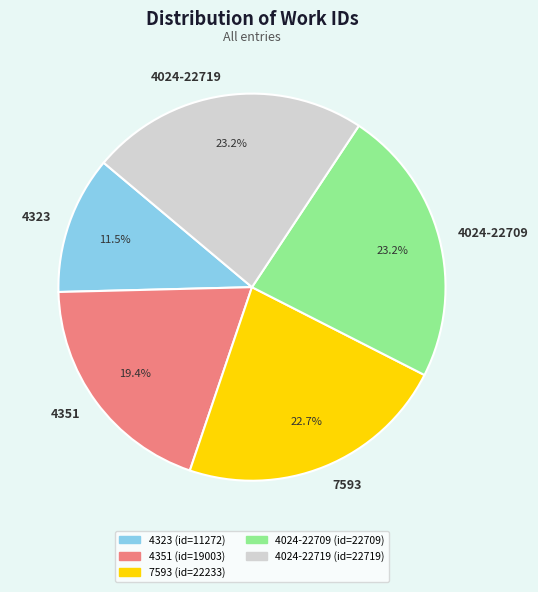

To the nearest percent, what is the average slice percentage?

20%